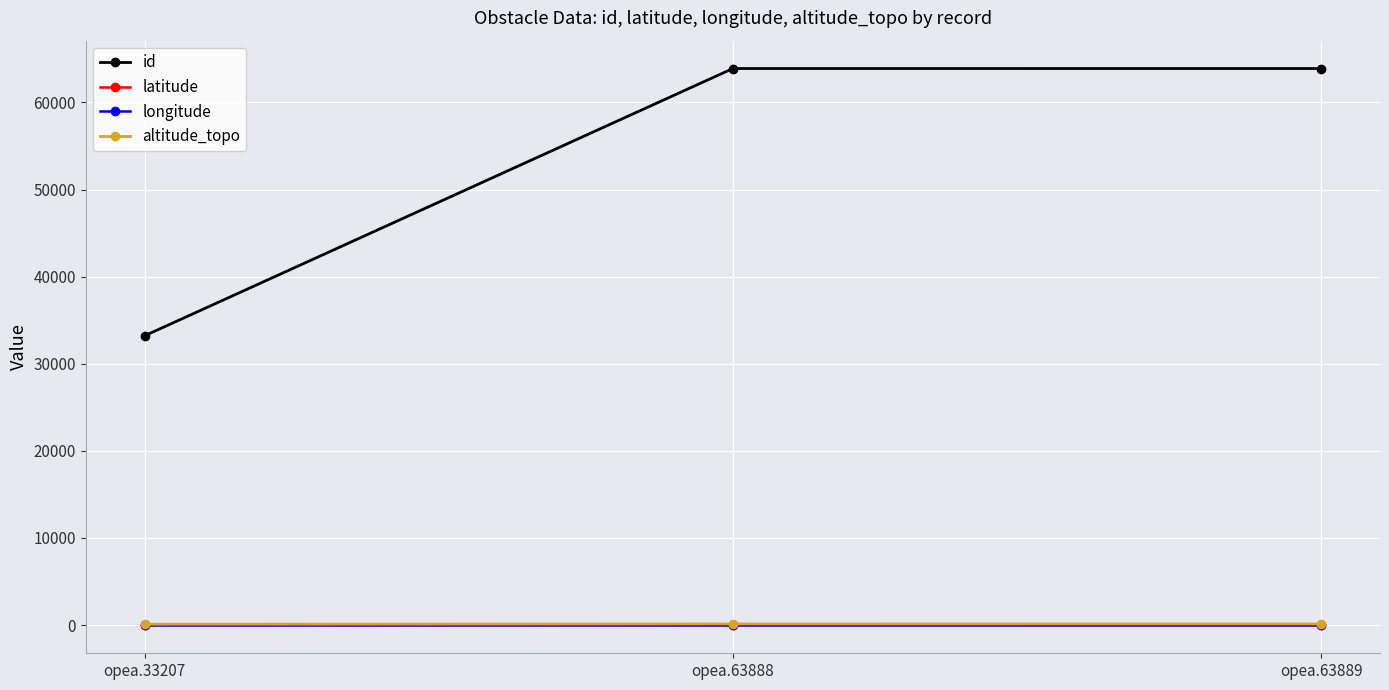

What is the value of the latitude point at the 2nd from the left?

-3.9